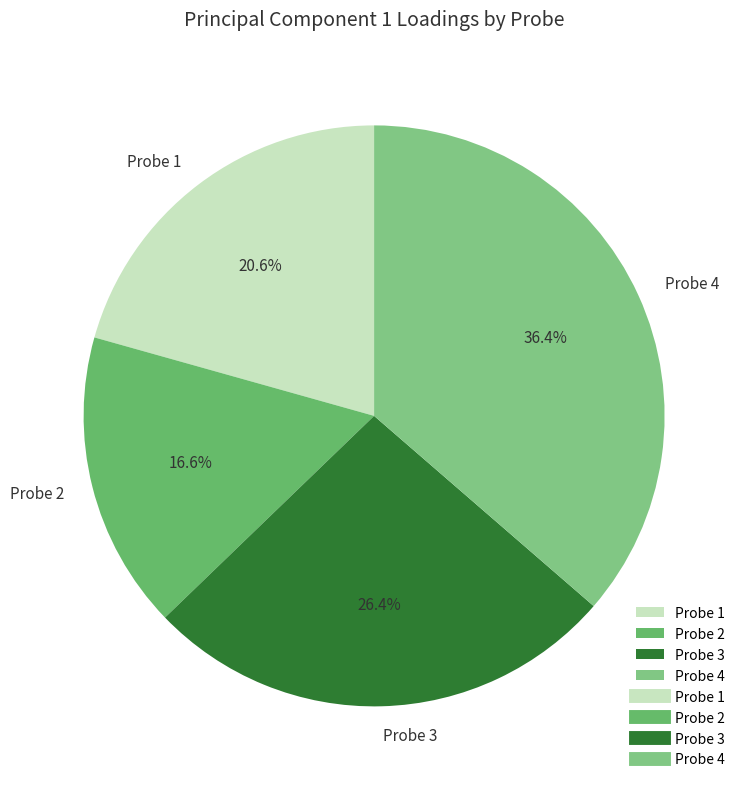

Is Probe 4 the majority of the pie?

No